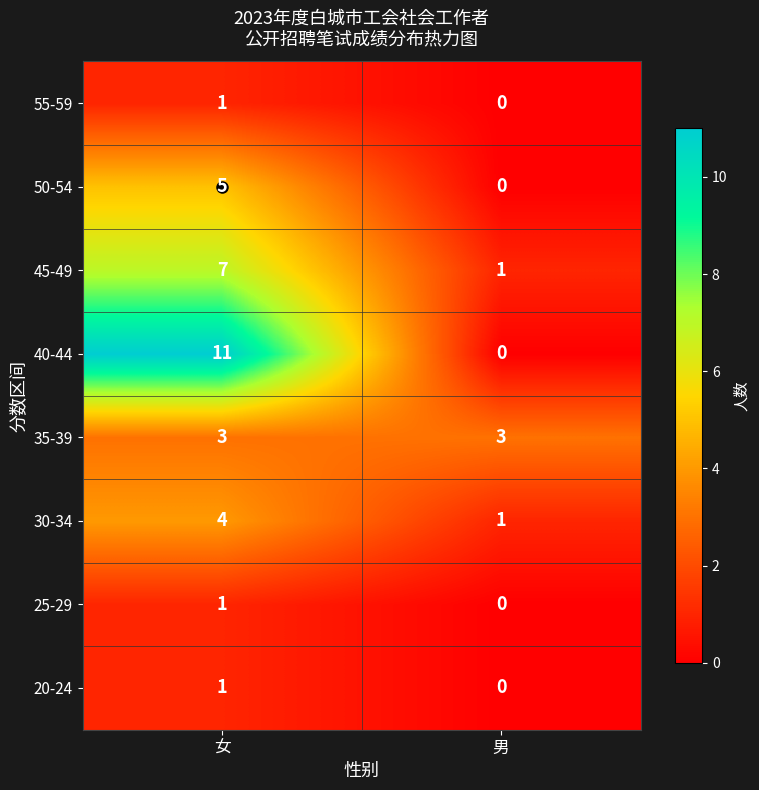

What is the average value of the 35-39 series?

3